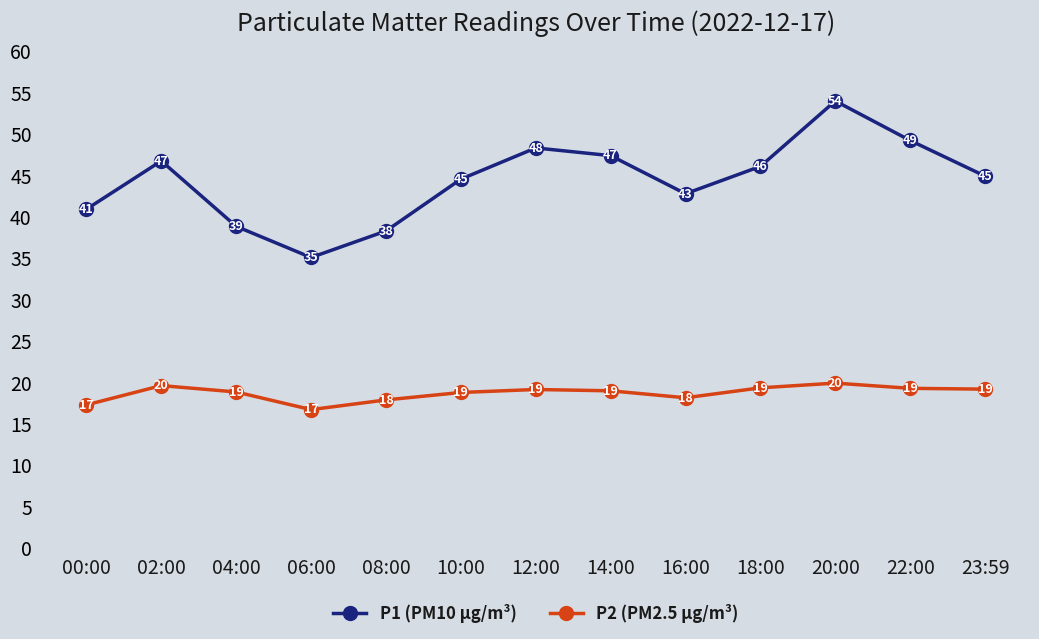

What value does the P1 (PM10 µg/m³) series have at 16:00?

42.8